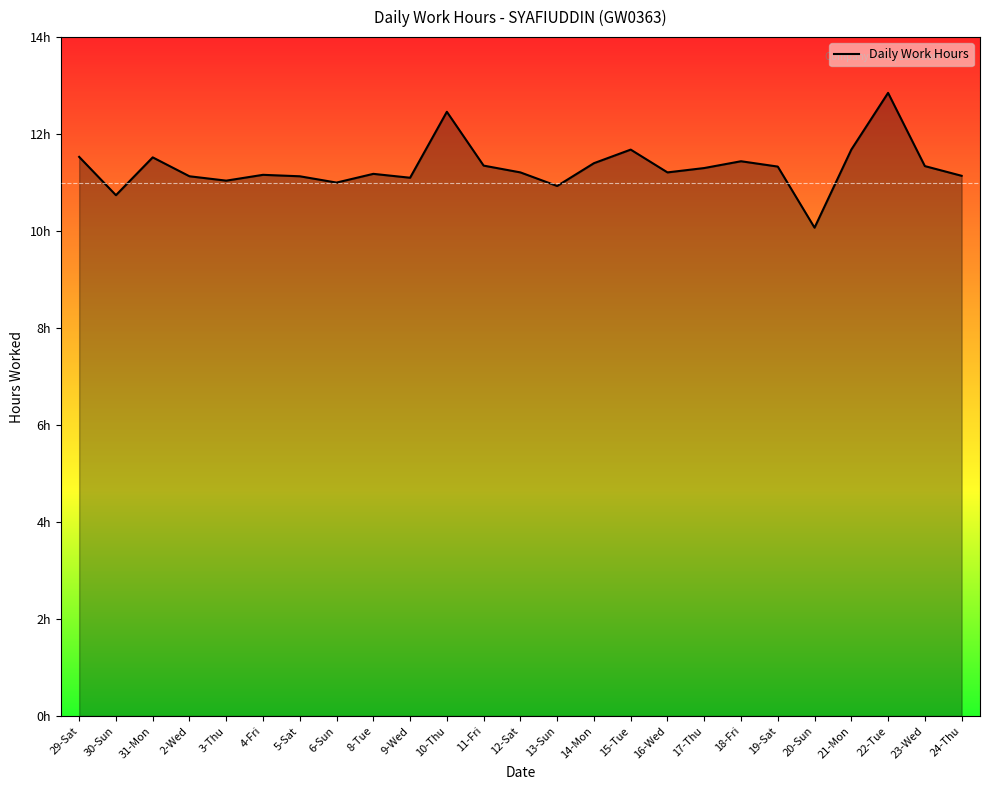

What is the difference between the maximum and minimum values?

2.8